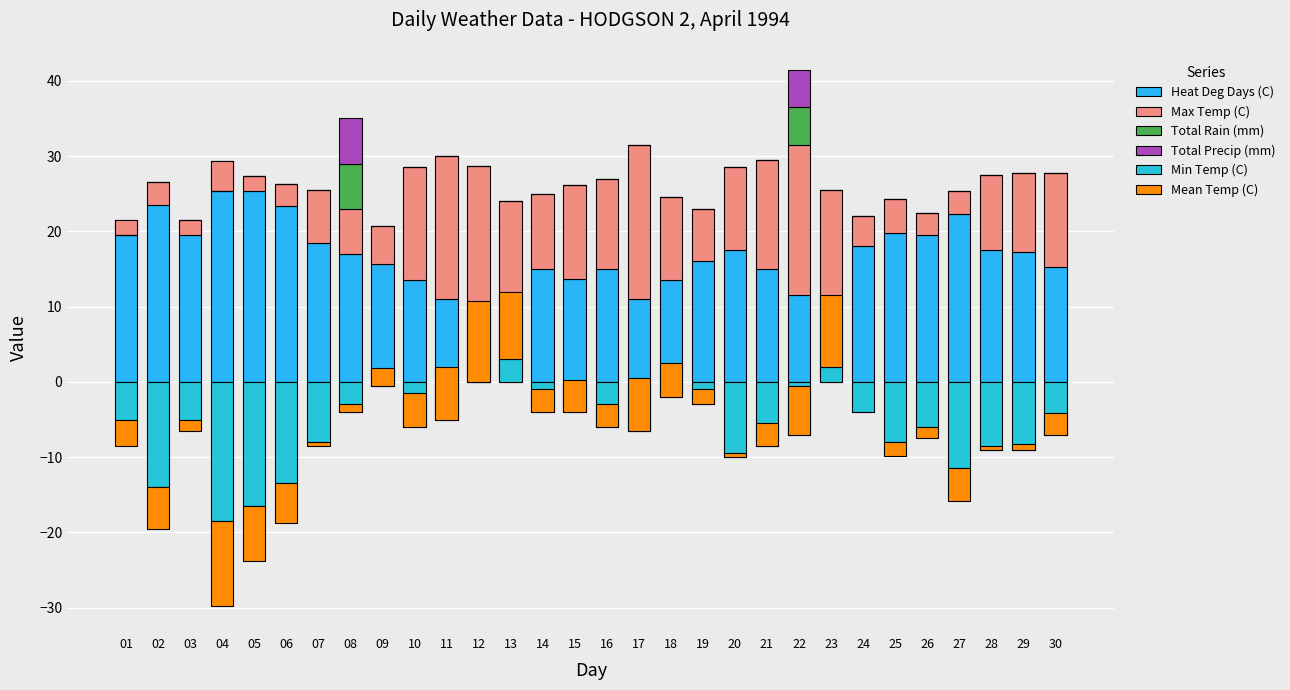

List the labels in order of Mean Temp (C) value, smallest first.

04, 05, 02, 06, 27, 01, 25, 03, 26, 07, 24, 20, 28, 29, 08, 19, 09, 30, 14, 16, 21, 15, 10, 18, 22, 11, 17, 13, 23, 12